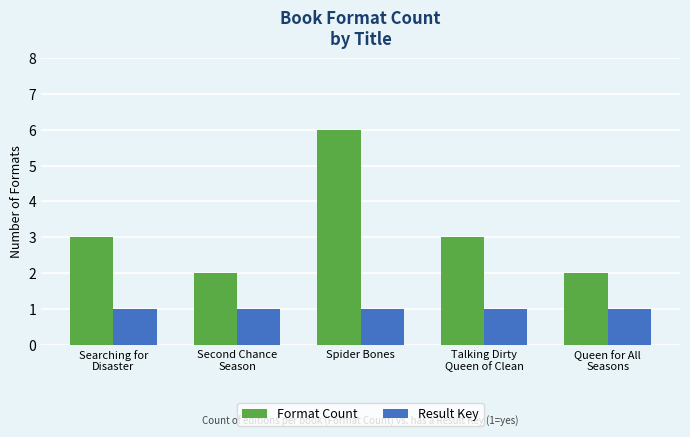

What is the minimum value shown in the chart?

1